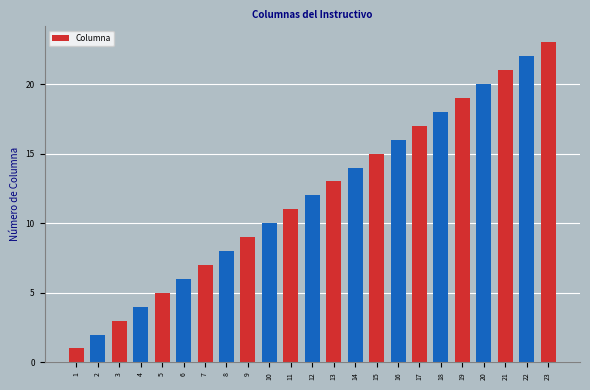

What is the average value?

12